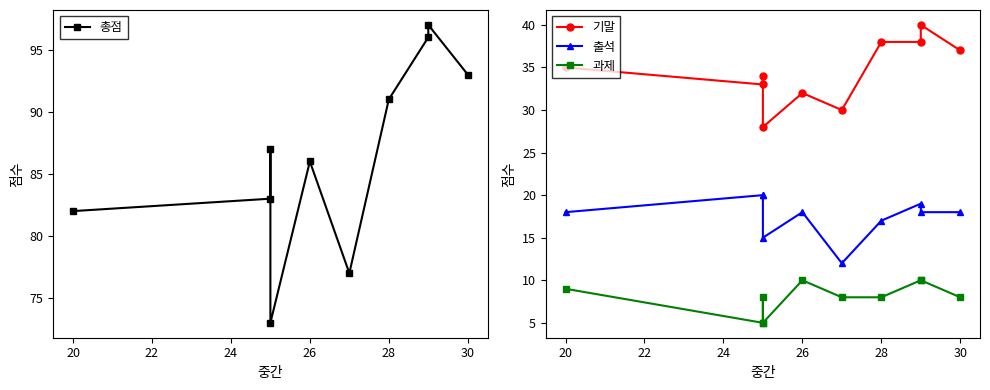

The value of 총점 at 20 is 110. True or false?

False